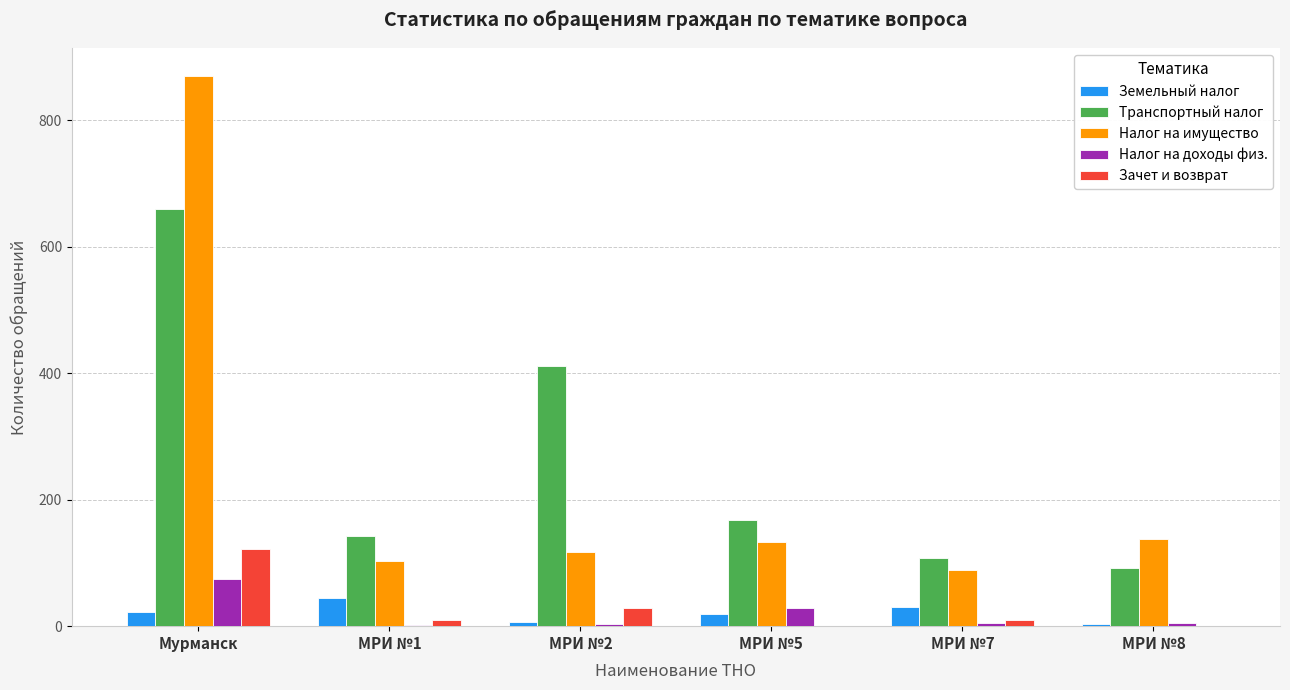

Is it true that Земельный налог equals 7 at МРИ №2?

True